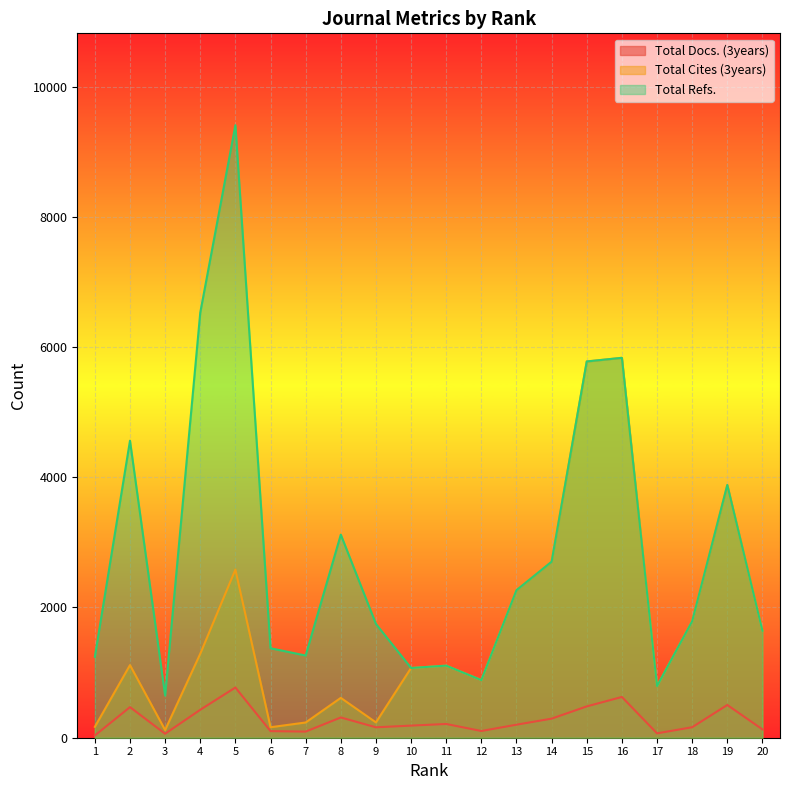

Rank the series by their maximum value, from lowest to highest.

Total Docs. (3years), Total Cites (3years), Total Refs.